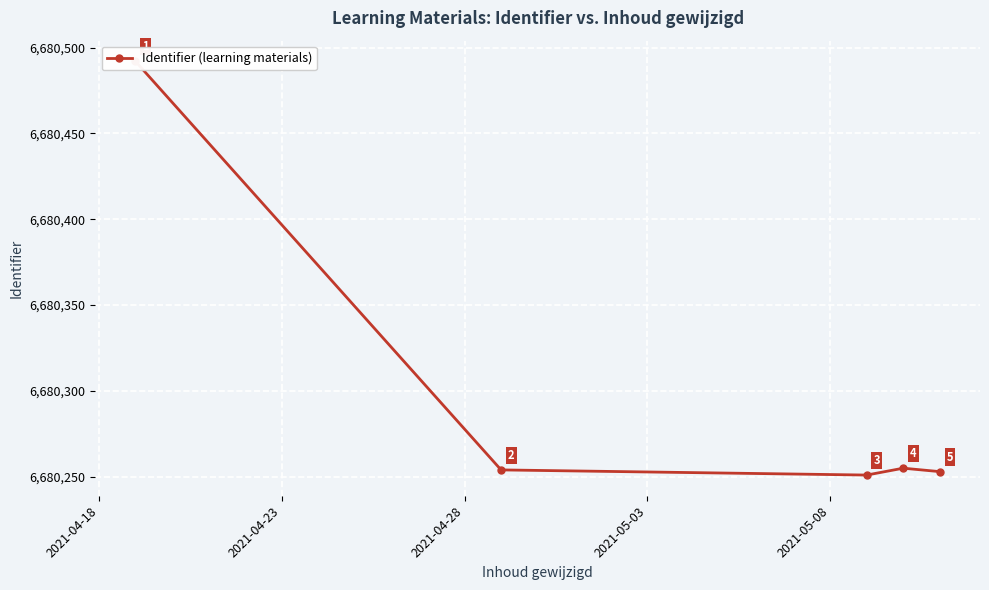

At which label does the data first exceed 6680254?

2021-04-18